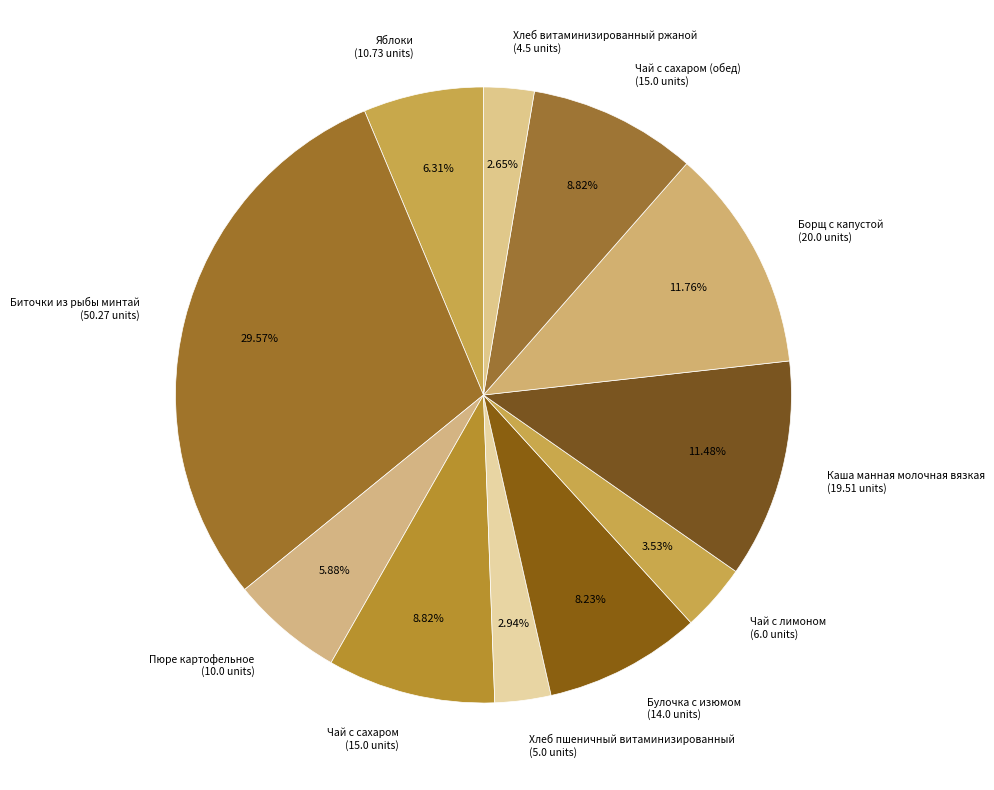

Is there a majority slice in this chart?

No